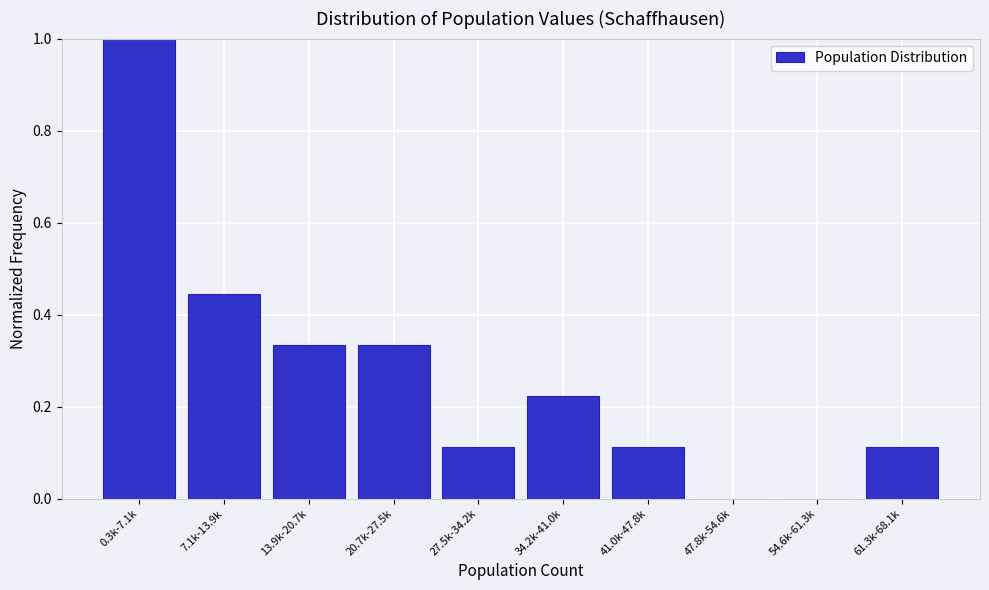

True or false: the data shows 0.2 at 61.3k-68.1k.

False